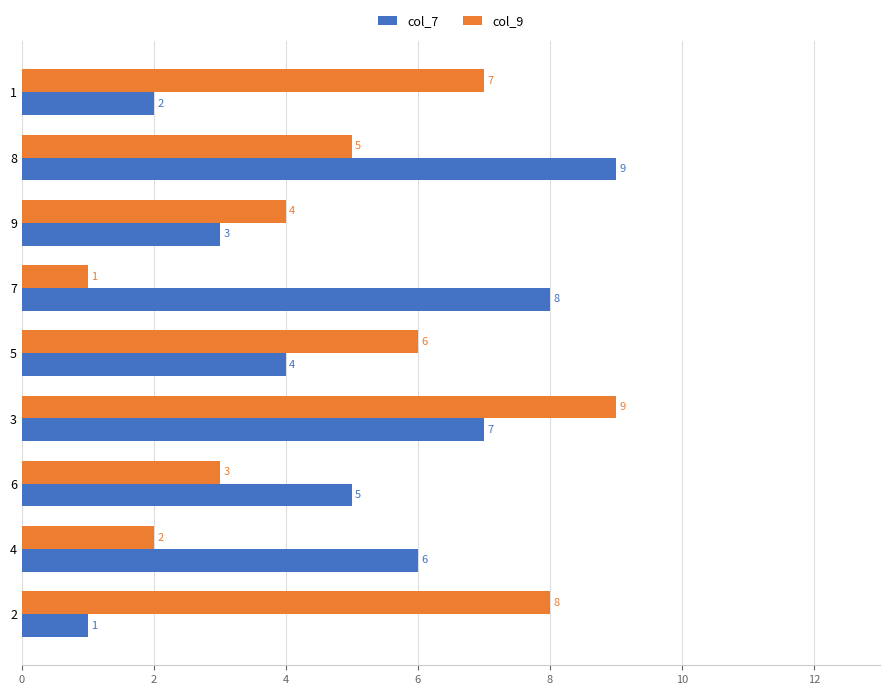

Where is col_7 nearest to the value 5?

6